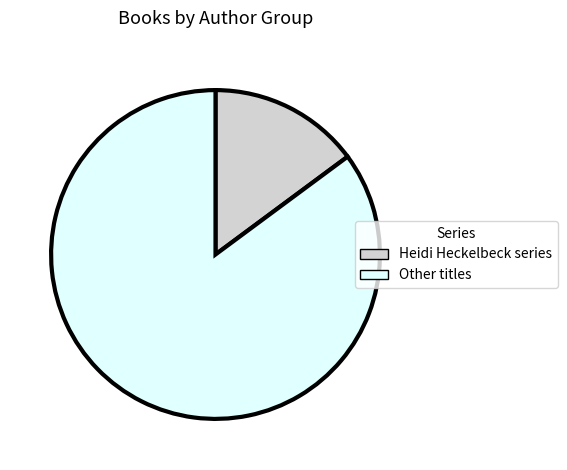

Combined, do Other titles and Heidi Heckelbeck series account for over 50%?

Yes